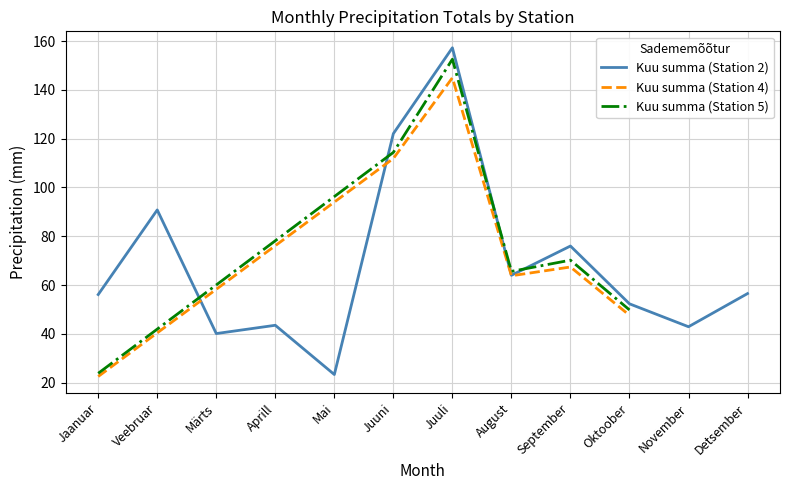

What is the value of the 5th point from the left?

23.3